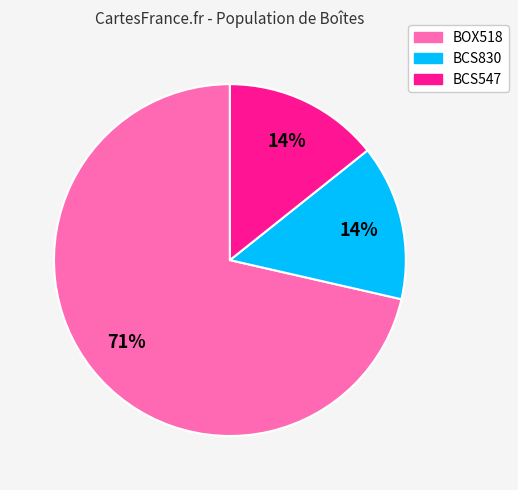

To the nearest percent, what is the combined percentage of BOX518 and BCS547?

86%